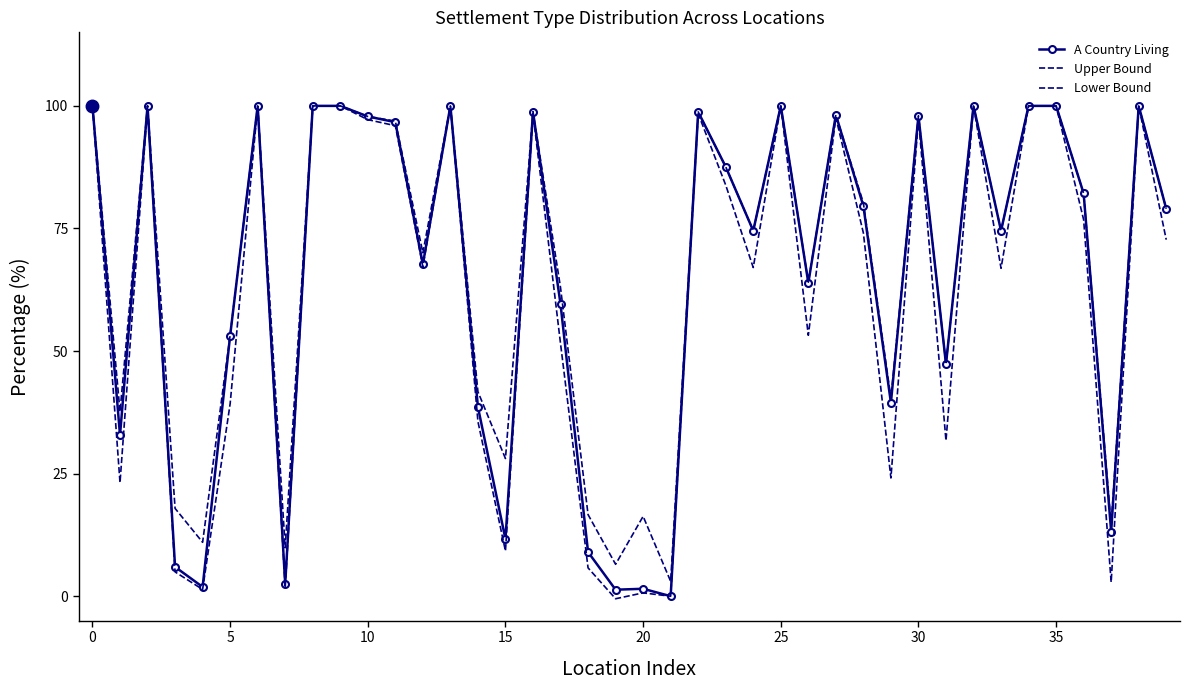

True or false: Upper Bound and Lower Bound cross at least once.

False